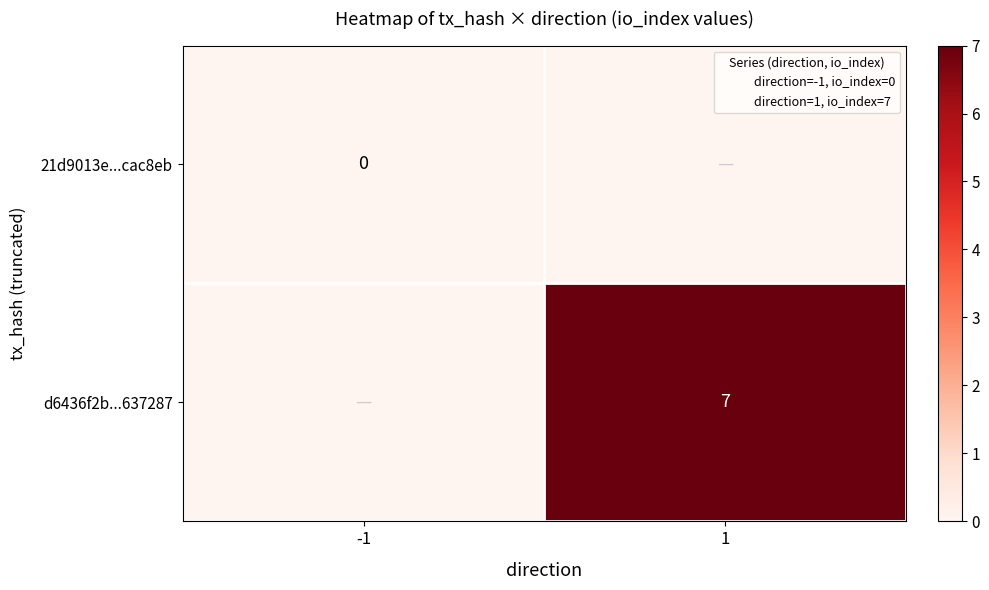

True or false: d6436f2b...637287 has a value of 0 at -1.

True